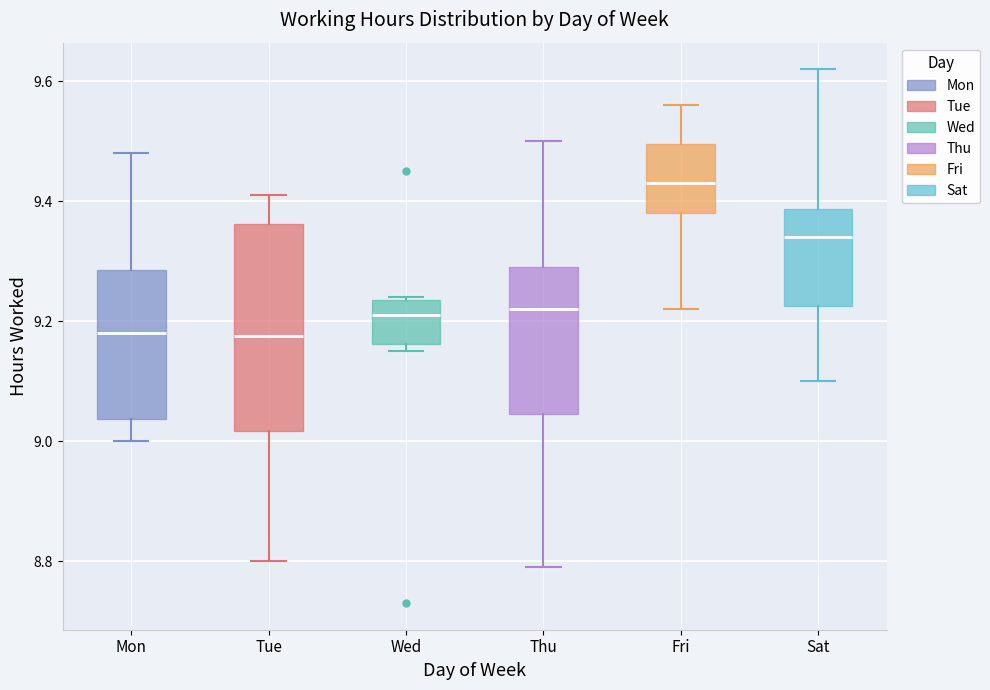

Reading left to right, transcribe this box plot: for each box, give where its median line is, the range the box spans, and where its two whiskers end, as read against the y-axis. The values are not printed on the chart, so give them approximately, as read against the axis.

Mon: median 9.18, box 9.04 to 9.28, whiskers 9.00 to 9.48
Tue: median 9.18, box 9.02 to 9.36, whiskers 8.80 to 9.42
Wed: median 9.22, box 9.16 to 9.24, whiskers 9.16 (just below the box's lower edge) to 9.24
Thu: median 9.22, box 9.04 to 9.30, whiskers 8.80 to 9.50
Fri: median 9.44, box 9.38 to 9.50, whiskers 9.22 to 9.56
Sat: median 9.34, box 9.22 to 9.38, whiskers 9.10 to 9.62